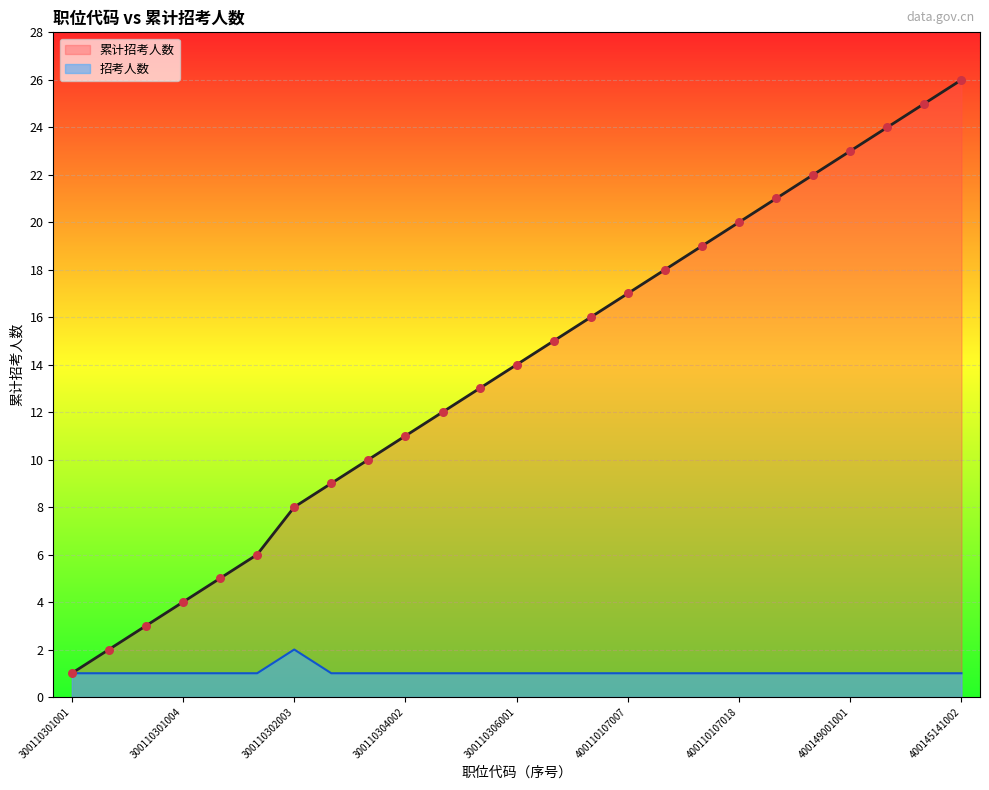

What is the ratio of the value at 300110305001 to the value at 300110301003?

1.0